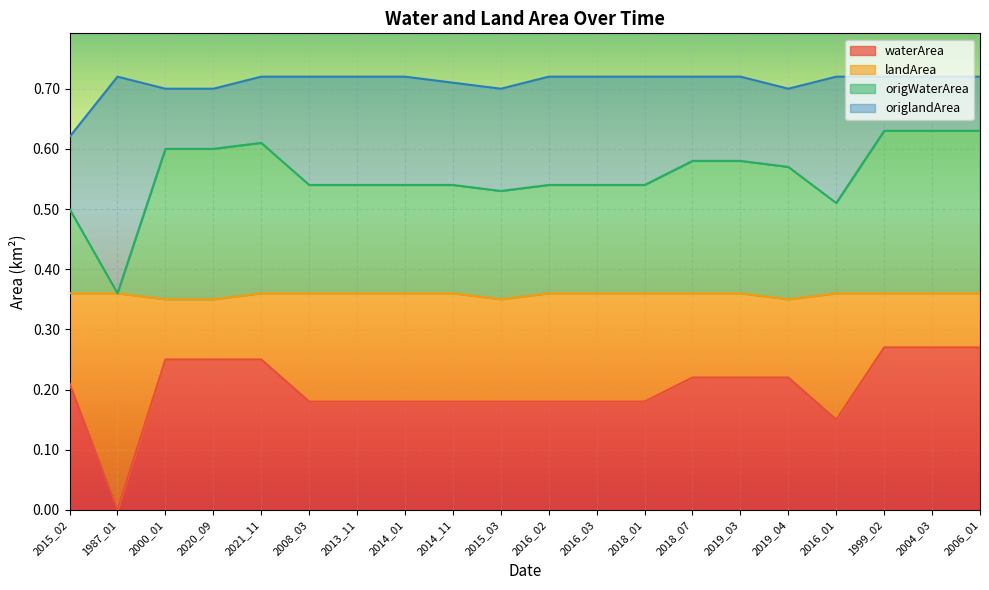

What is the total value across all series at 2015_03?

0.7